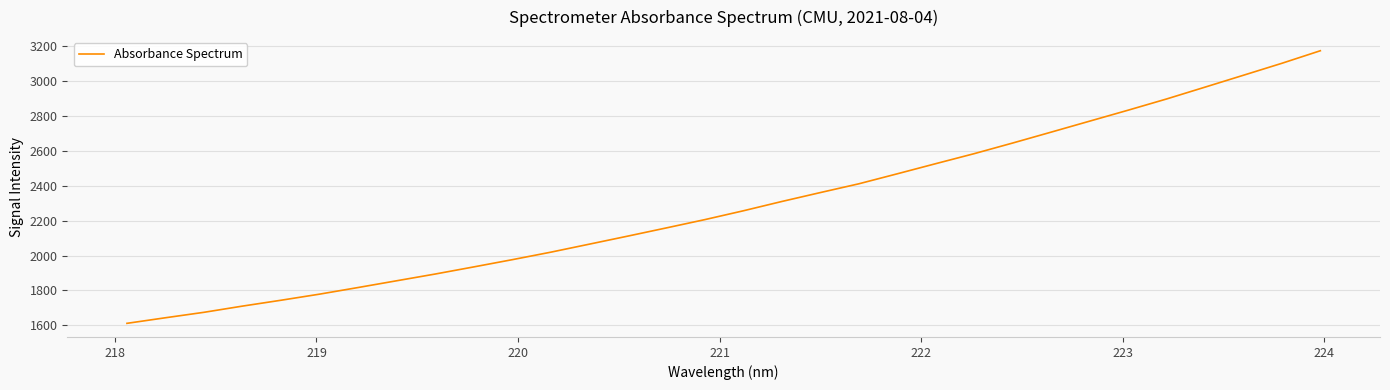

Reading right to left, transcribe all the data shown in this chart.

3174.4	3102.4	3033.8	2965.6	2897.7	2833.3	2770.5	2707.6	2645.1	2584.1	2526.7	2468.5	2411.1	2360.9	2309.7	2256.4	2205.7	2158.1	2111.2	2065.0	2019.0	1976.0	1934.5	1893.7	1855.1	1816.4	1778.4	1743.4	1709.8	1674.2	1643.0	1610.9